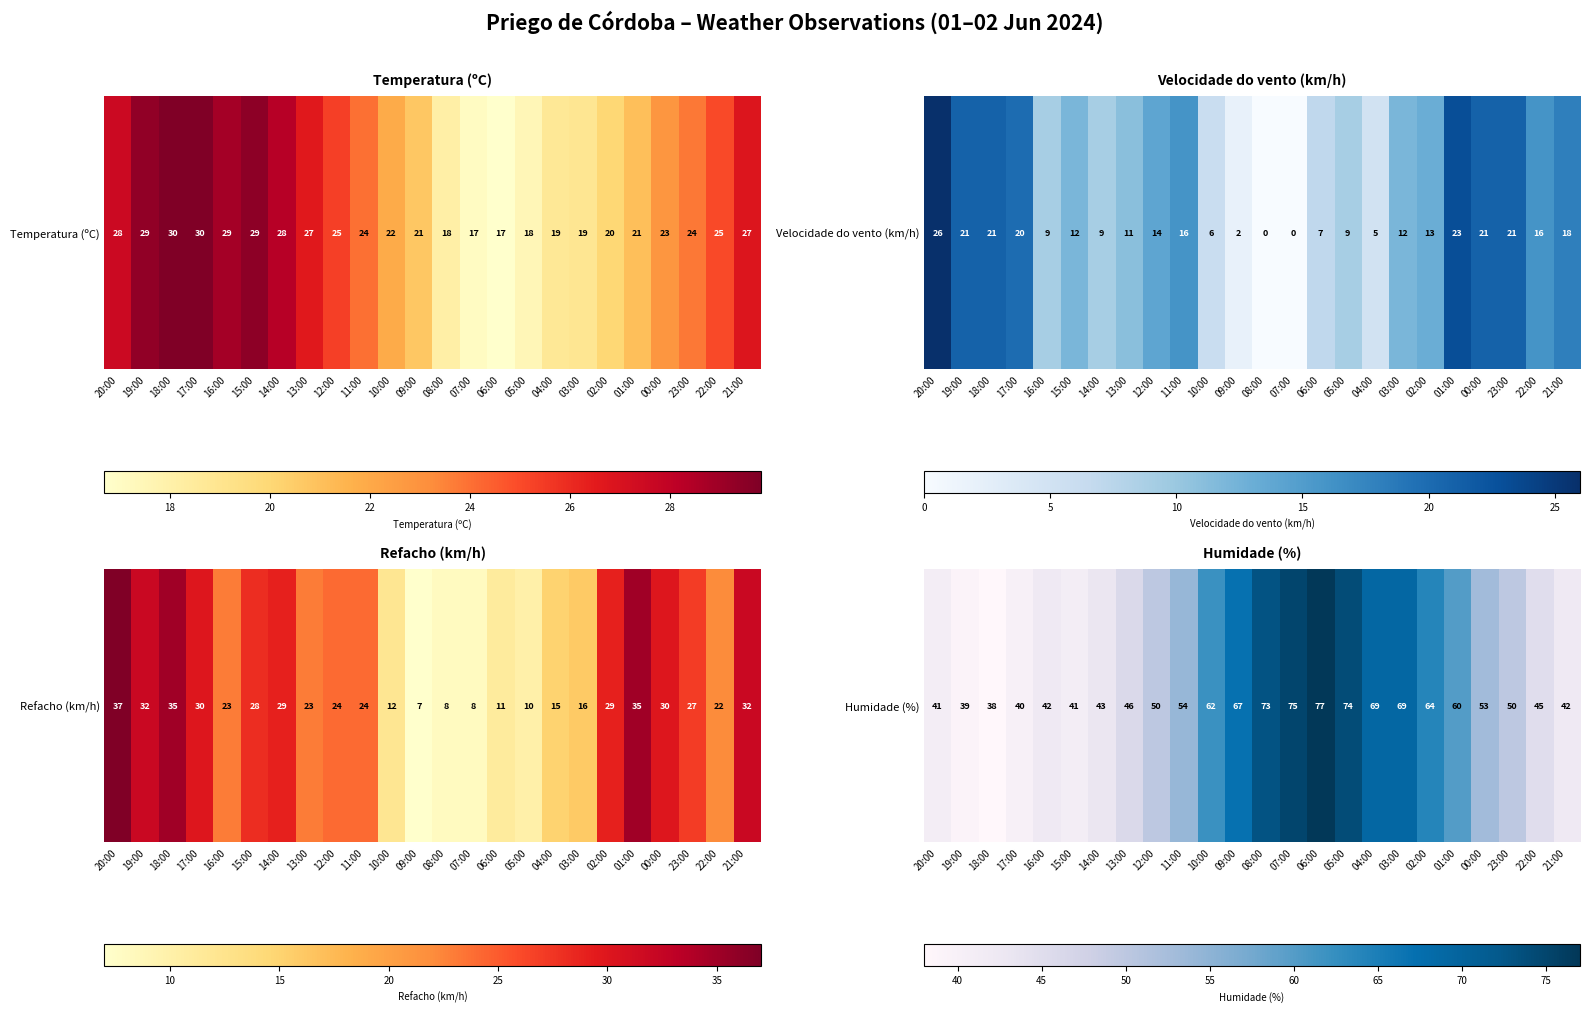

Reading right to left, extract all data points from this chart.

21:00=42	22:00=45	23:00=50	00:00=53	01:00=60	02:00=64	03:00=69	04:00=69	05:00=74	06:00=77	07:00=75	08:00=73	09:00=67	10:00=62	11:00=54	12:00=50	13:00=46	14:00=43	15:00=41	16:00=42	17:00=40	18:00=38	19:00=39	20:00=41